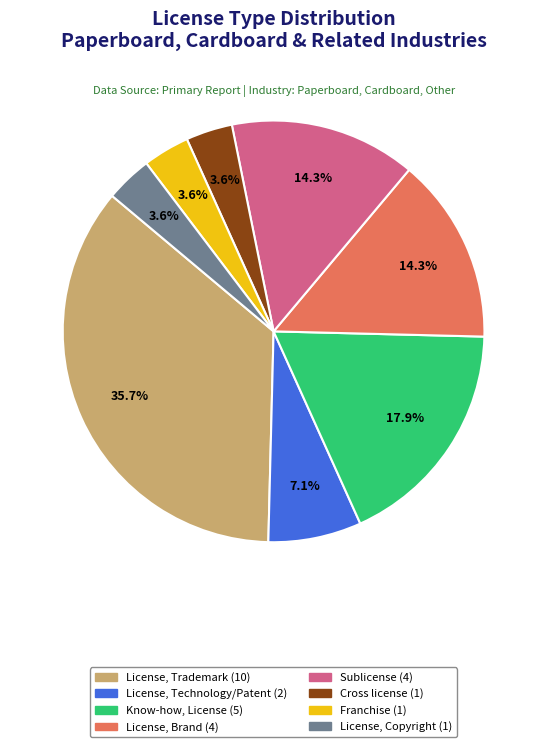

Is there any slice that represents more than half of the pie?

No